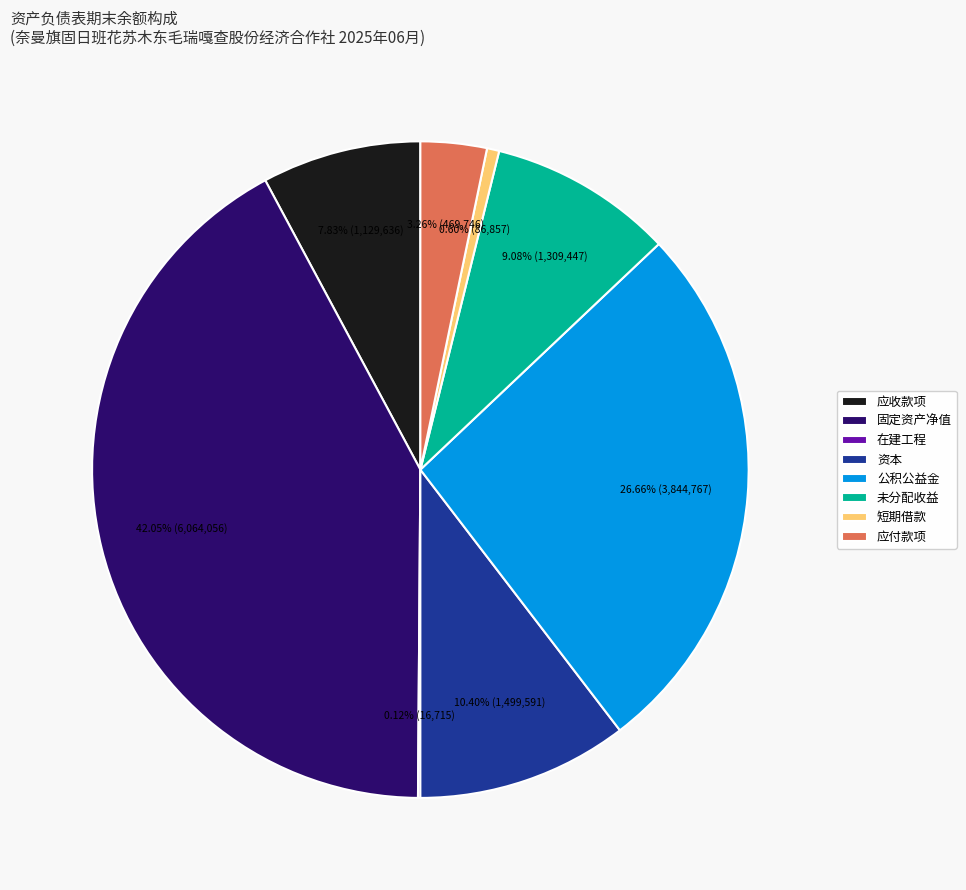

To the nearest percent, what is the average slice percentage?

12%